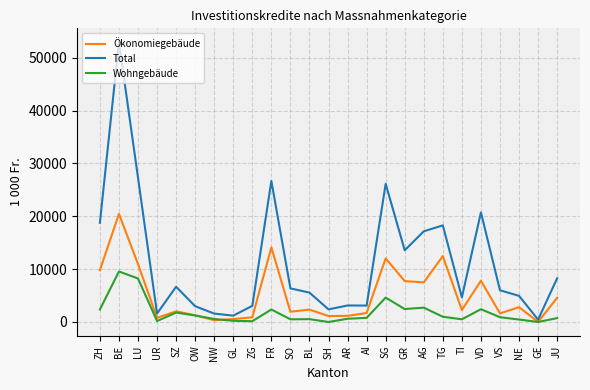

At which category does the chart reach its peak across all series?

BE